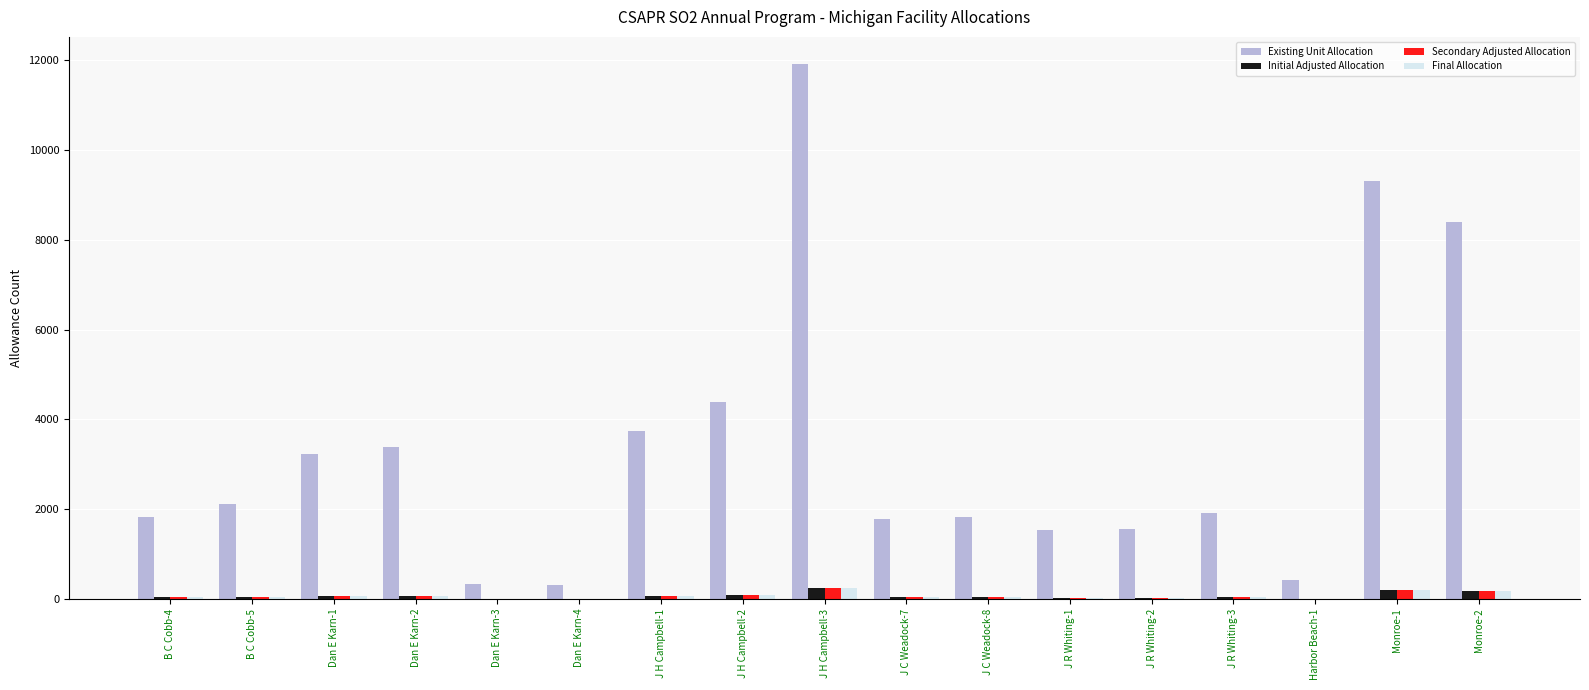

Which series changed the most between J H Campbell-1 and J H Campbell-3?

Existing Unit Allocation